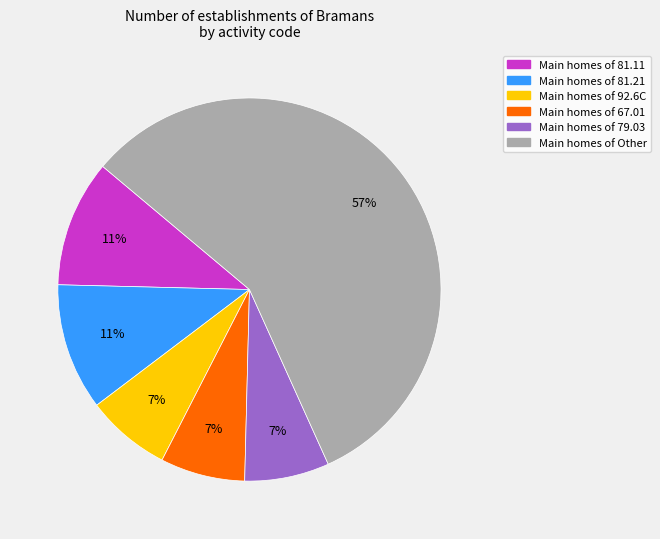

Does any single category account for the majority?

Yes